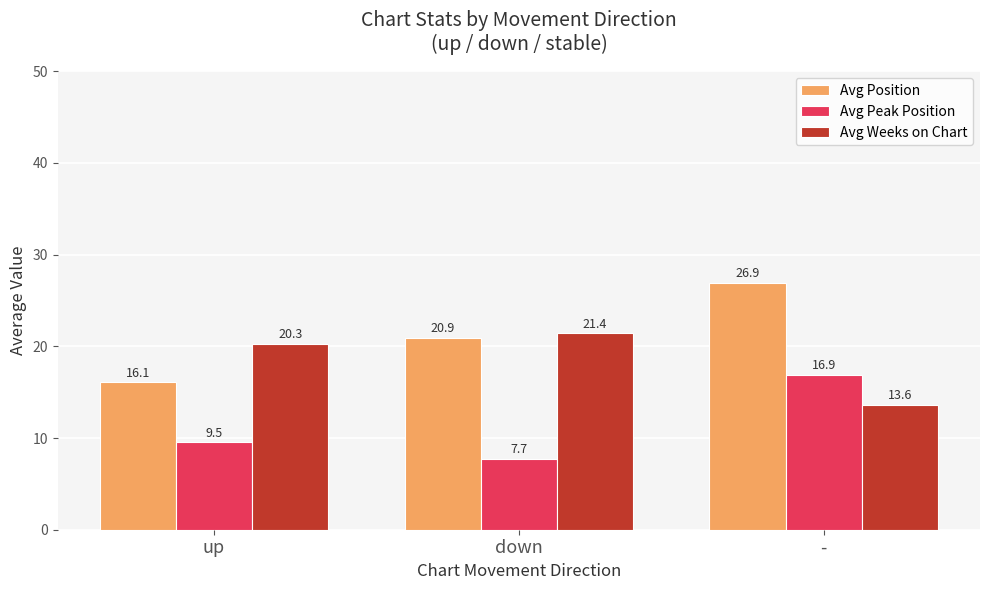

What is the spread (max minus min) of values at down?

13.7